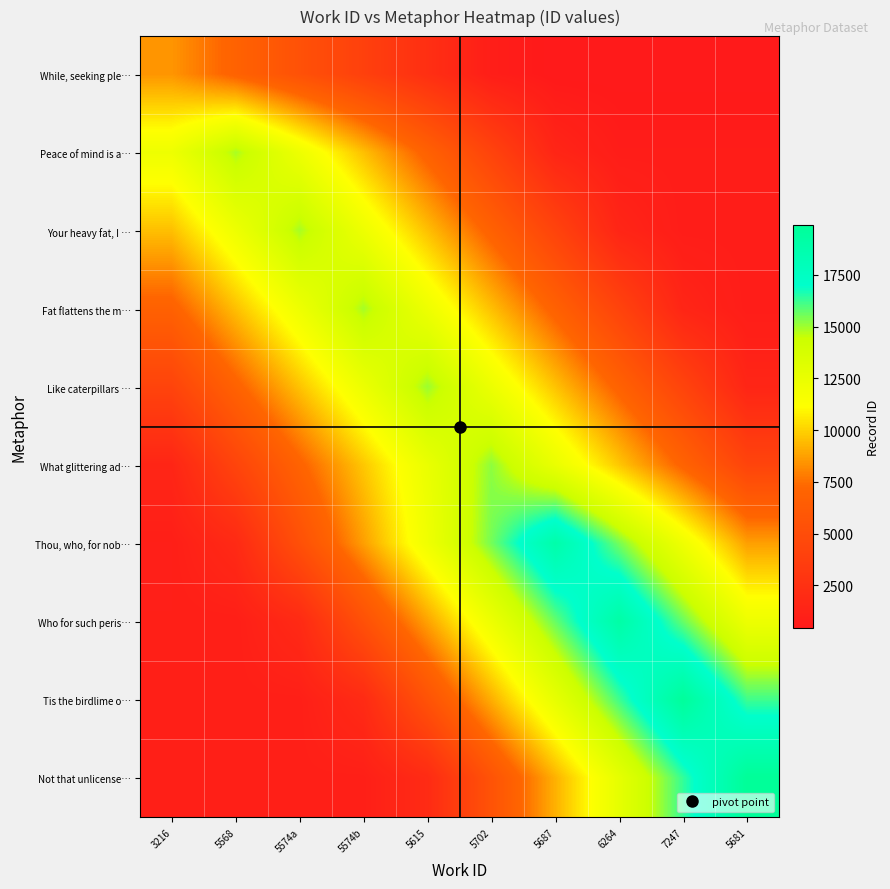

Reading left to right, extract all data points from this chart.

While, seeking ple…: 3216=8453.0	5568=6931.5	5574a=5409.9	5574b=3888.4	5615=2366.8	5702=845.3	5687=422.7	6264=422.7	7247=422.7	5681=422.7
Peace of mind is a…: 3216=12199.1	5568=14877.0	5574a=12199.1	5574b=9521.3	5615=6843.4	5702=4165.6	5687=1487.7	6264=743.9	7247=743.9	5681=743.9
Your heavy fat, I …: 3216=9530.2	5568=12210.6	5574a=14891.0	5574b=12210.6	5615=9530.2	5702=6849.9	5687=4169.5	6264=1489.1	7247=744.6	5681=744.6
Fat flattens the m…: 3216=6850.3	5568=9530.9	5574a=12211.4	5574b=14892.0	5615=12211.4	5702=9530.9	5687=6850.3	6264=4169.8	7247=1489.2	5681=744.6
Like caterpillars …: 3216=4207.3	5568=6912.0	5574a=9616.6	5574b=12321.3	5615=15026.0	5702=12321.3	5687=9616.6	6264=6912.0	7247=4207.3	5681=1502.6
What glittering ad…: 3216=1520.4	5568=4257.1	5574a=6993.8	5574b=9730.6	5615=12467.3	5702=15204.0	5687=12467.3	6264=9730.6	7247=6993.8	5681=4257.1
Thou, who, for nob…: 3216=945.9	5568=1891.7	5574a=5296.8	5574b=8701.8	5615=12106.9	5702=15511.9	5687=18917.0	6264=15511.9	7247=12106.9	5681=8701.8
Who for such peris…: 3216=957.0	5568=957.0	5574a=1914.0	5574b=5359.2	5615=8804.4	5702=12249.6	5687=15694.8	6264=19140.0	7247=15694.8	5681=12249.6
Tis the birdlime o…: 3216=987.4	5568=987.4	5574a=987.4	5574b=1974.7	5615=5529.2	5702=9083.6	5687=12638.1	6264=16192.5	7247=19747.0	5681=16192.5
Not that unlicense…: 3216=995.5	5568=995.5	5574a=995.5	5574b=995.5	5615=1990.9	5702=5574.5	5687=9158.1	6264=12741.8	7247=16325.4	5681=19909.0